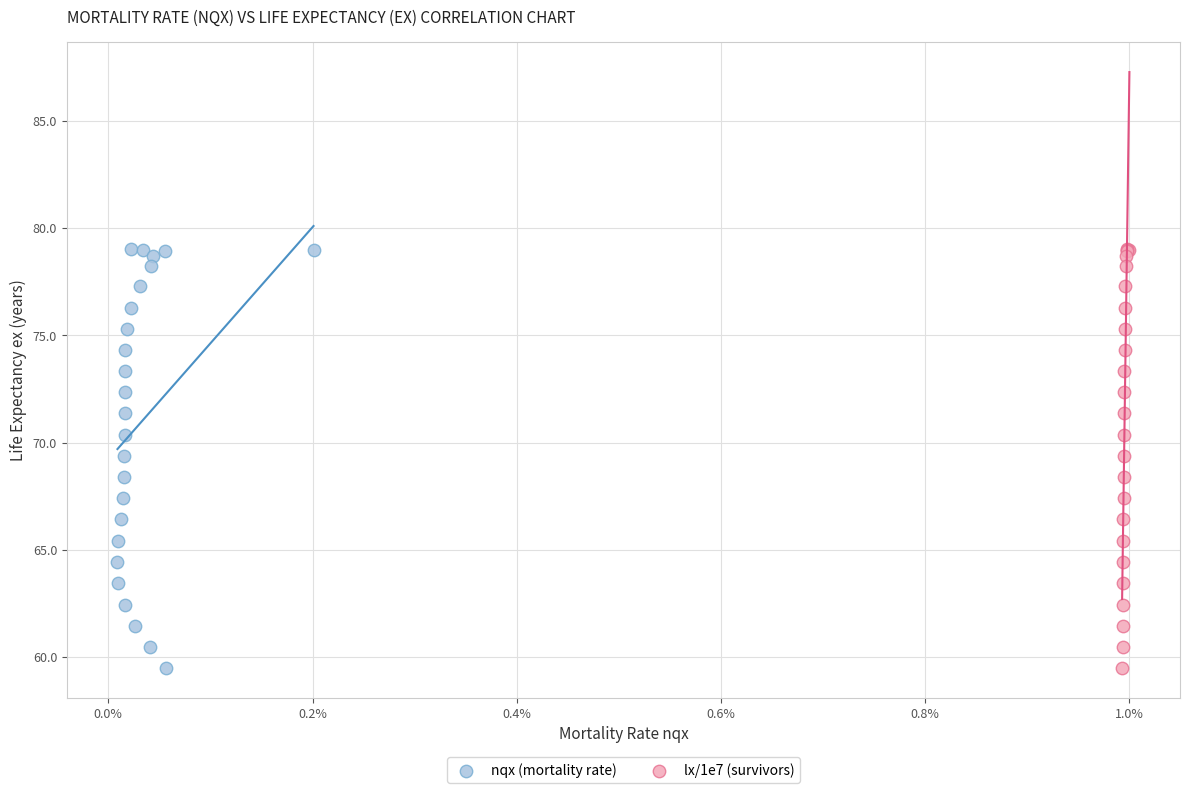

What are all the series names shown in the legend?

nqx (mortality rate), lx/1e7 (survivors)